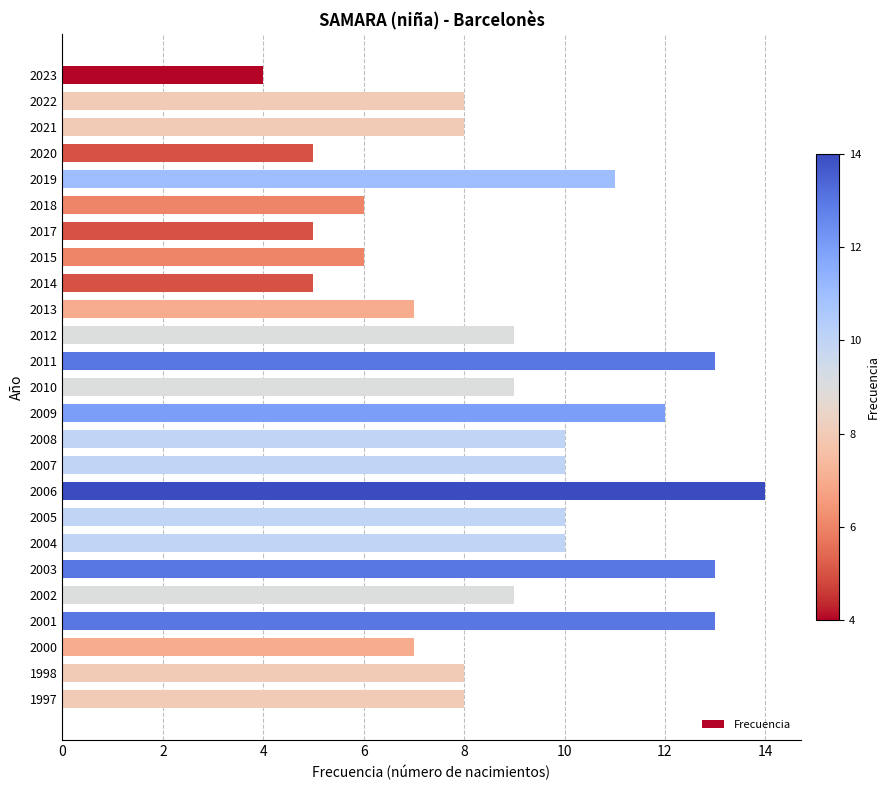

What is the change in value from 2023 to 2021?

+4